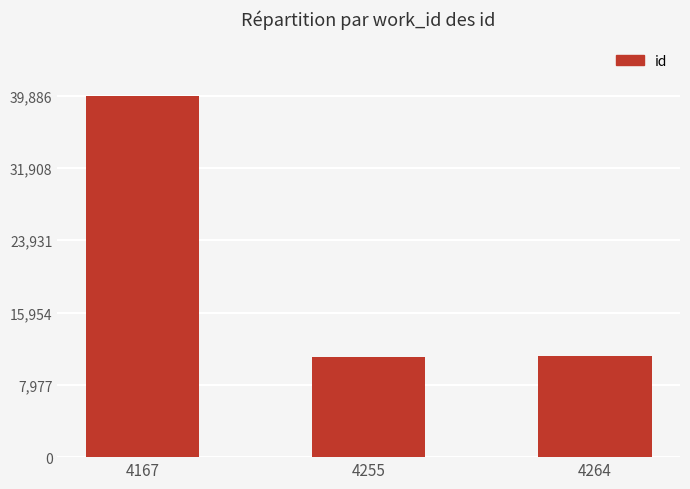

Approximately how many times larger is the value at 4264 compared to 4167?

0.3